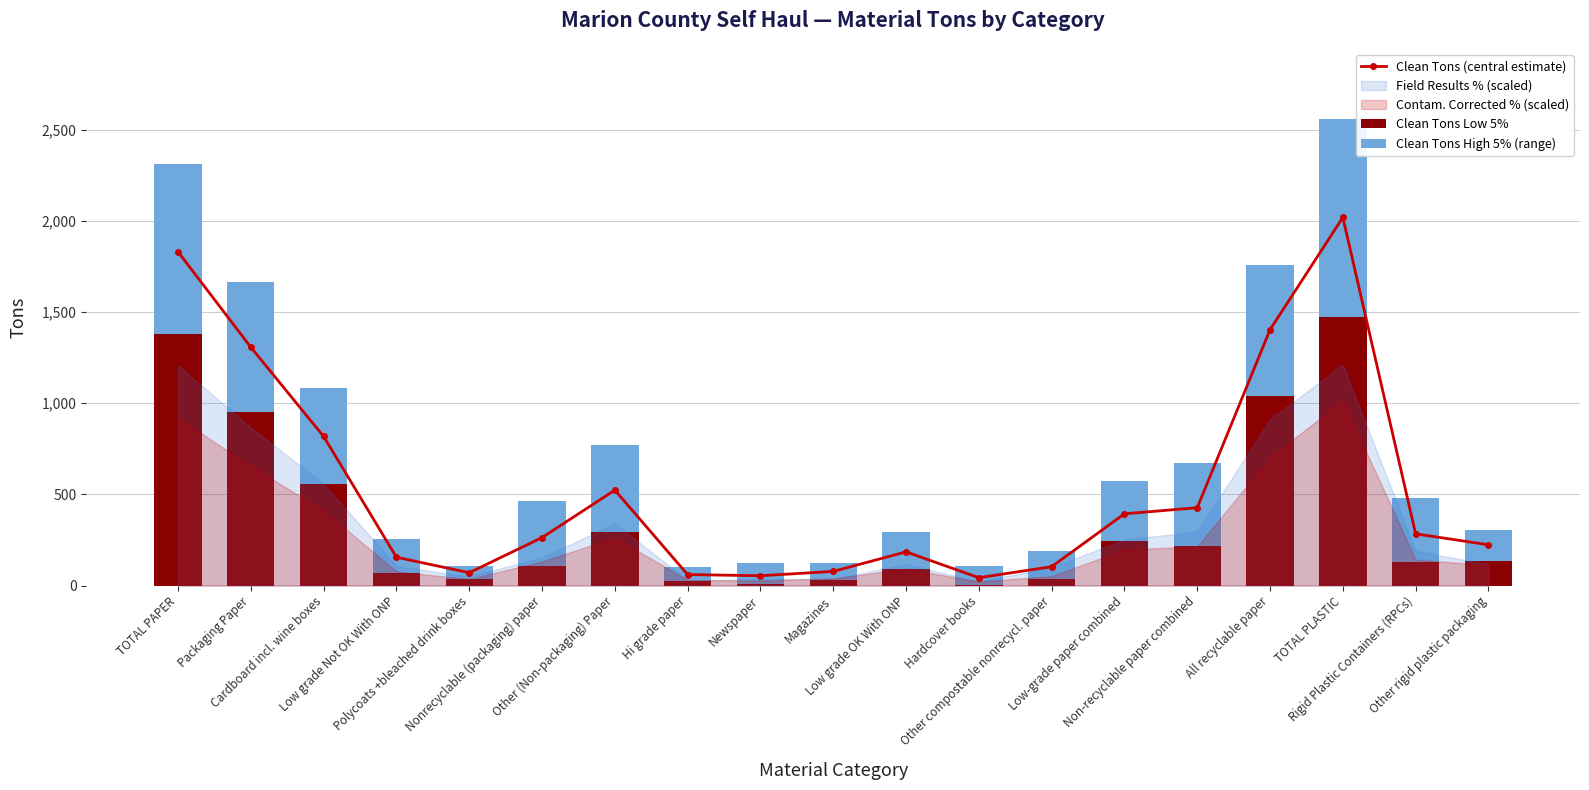

True or false: Clean Tons (central estimate) has a value of 60.3 at Hi grade paper.

True